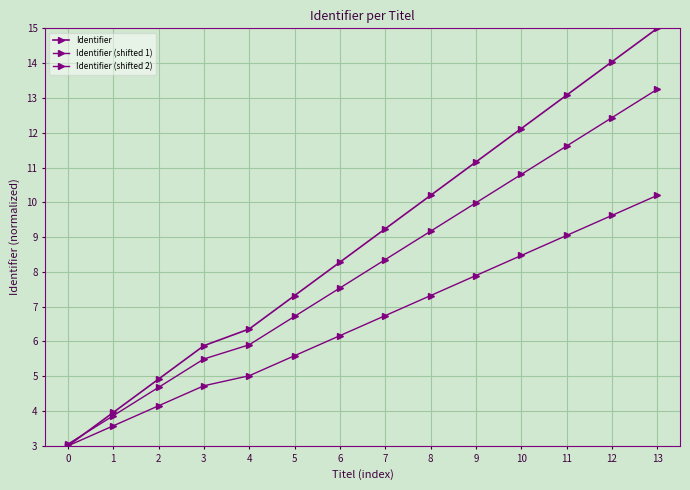

How many data points does each series have?

14